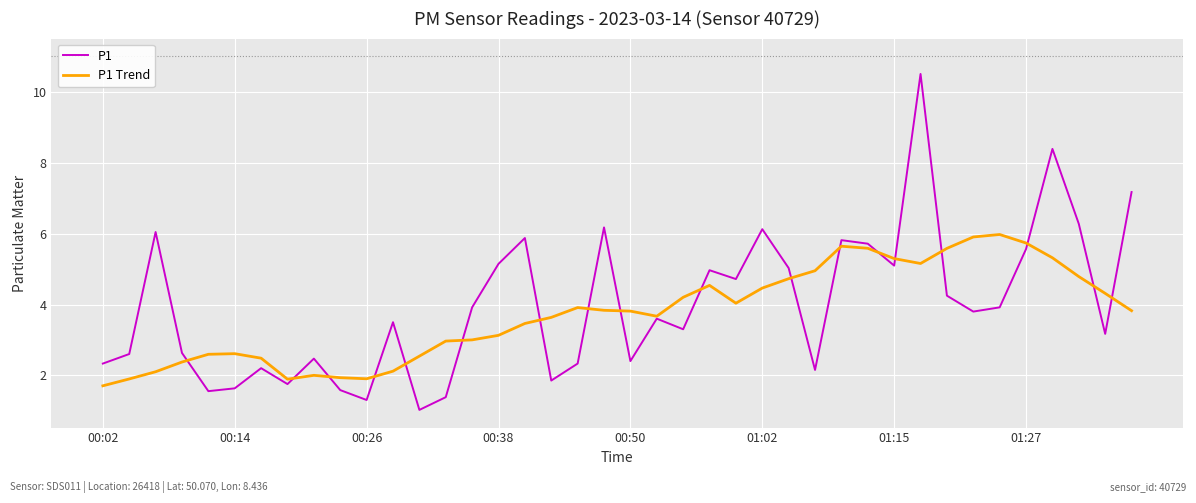

Which series has the widest spread of values?

P1